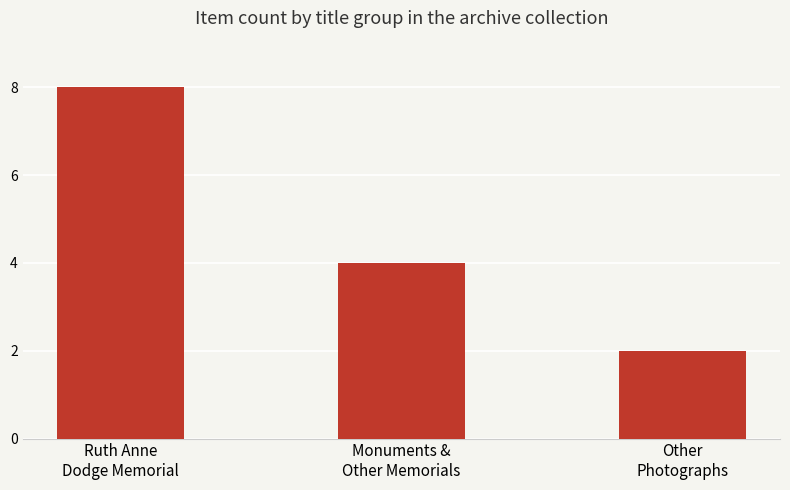

What is the change in value from Monuments &
Other Memorials to Other
Photographs?

-2